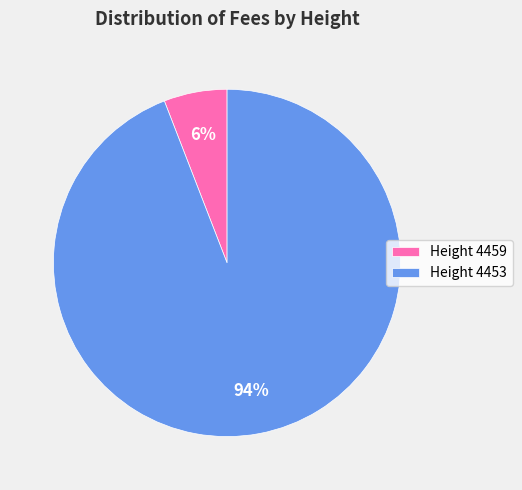

What is the smallest slice in the pie chart?

Height 4459